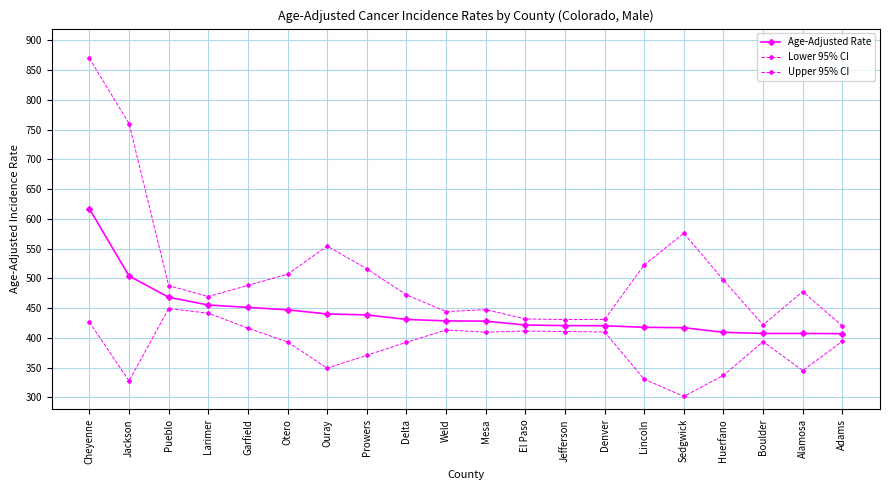

Rank the series at Mesa from lowest to highest value.

Lower 95% CI, Age-Adjusted Rate, Upper 95% CI